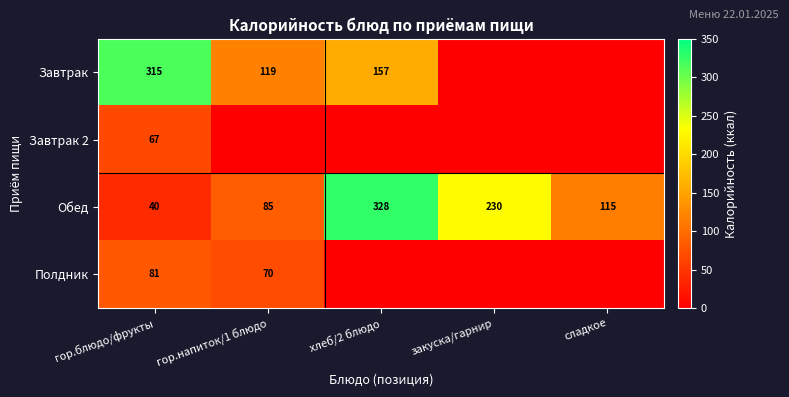

True or false: Обед has a value of 66 at гор.блюдо/фрукты.

False